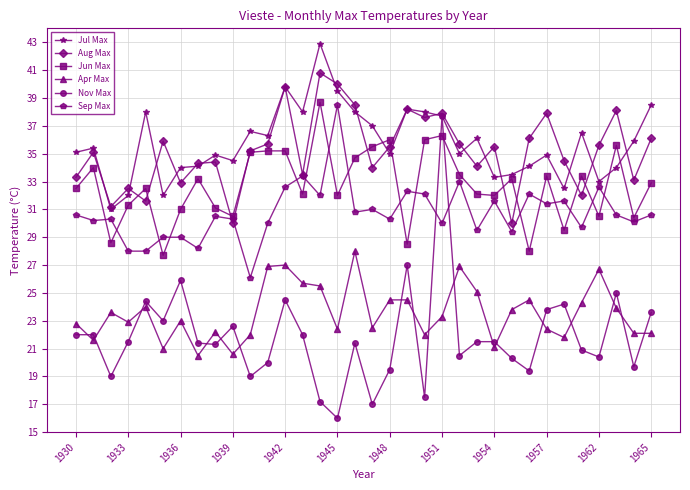

Which series has the widest spread of values?

Nov Max